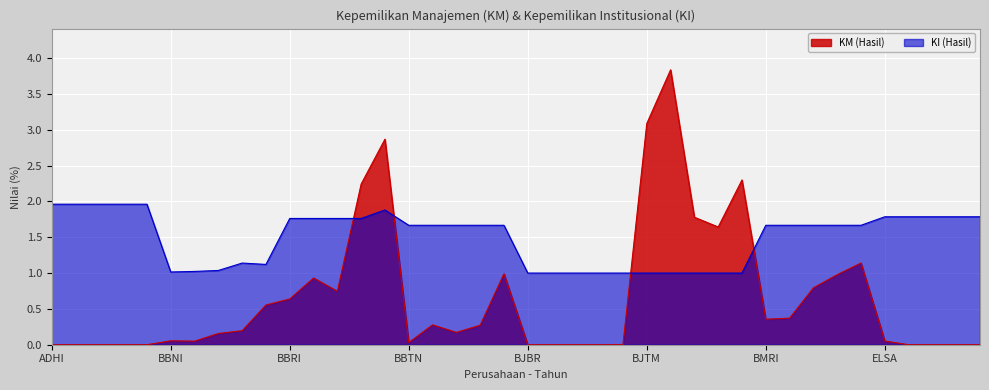

At BBTN-20, list the series in order from largest to smallest.

KI (Hasil), KM (Hasil)